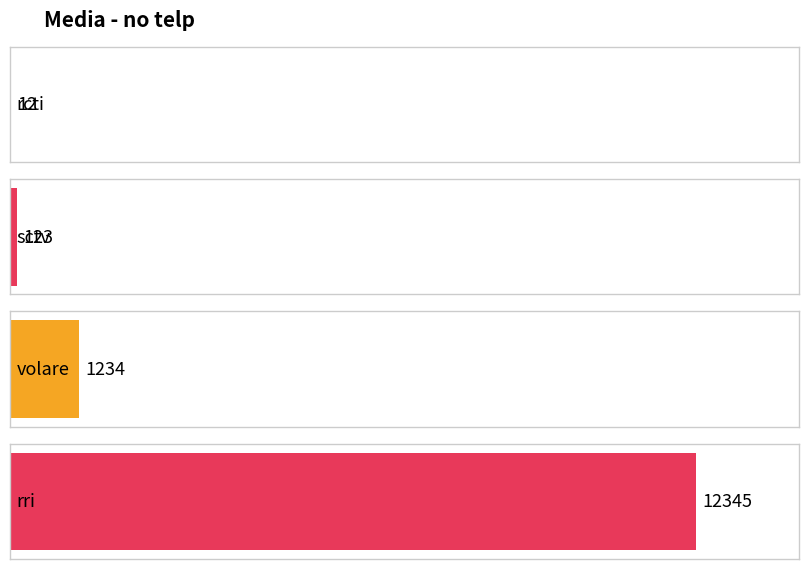

True or false: the data shows 12 at rcti.

True